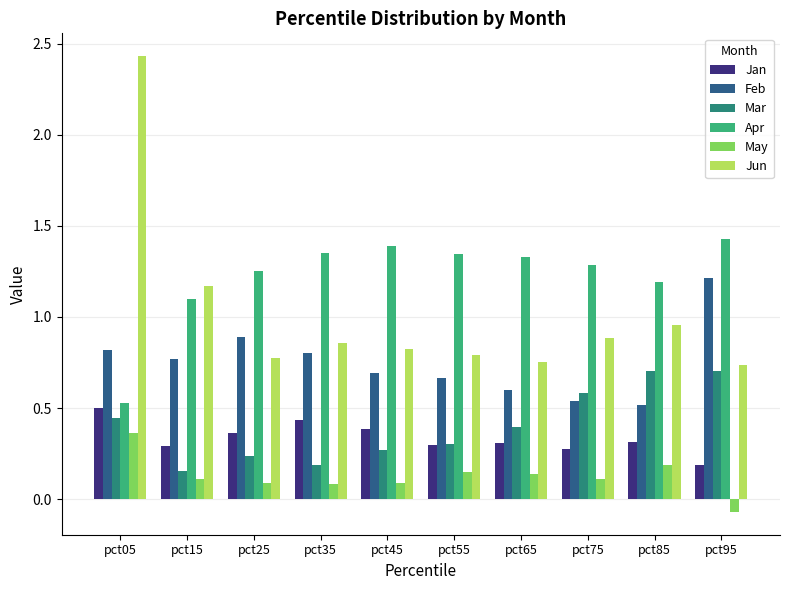

List the series in order of their peak value, lowest first.

May, Jan, Mar, Feb, Apr, Jun